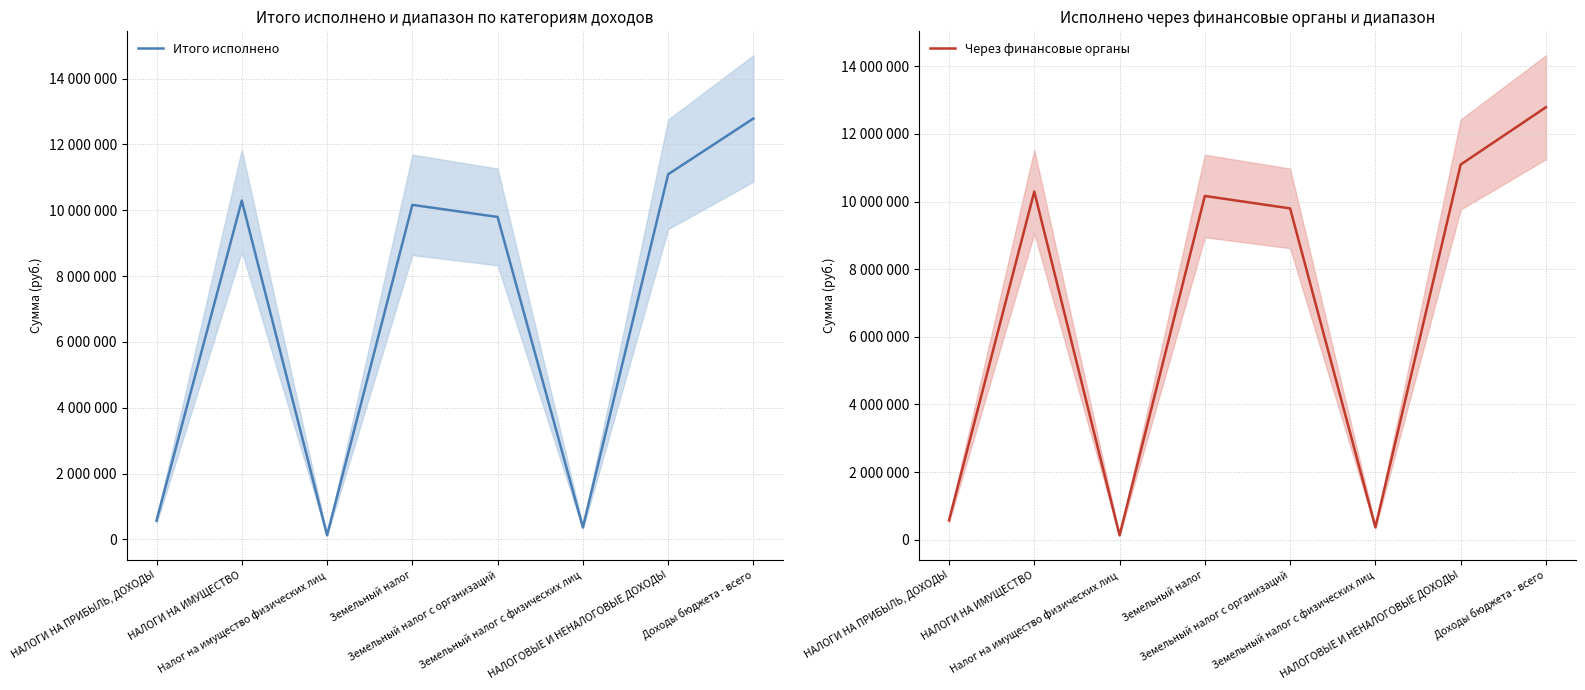

True or false: Итого исполнено and Через финансовые органы cross at least once.

False